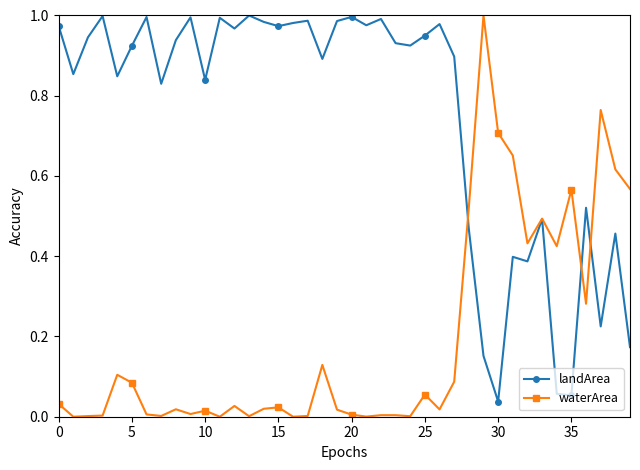

True or false: landArea has more than 2 interior local peaks.

True